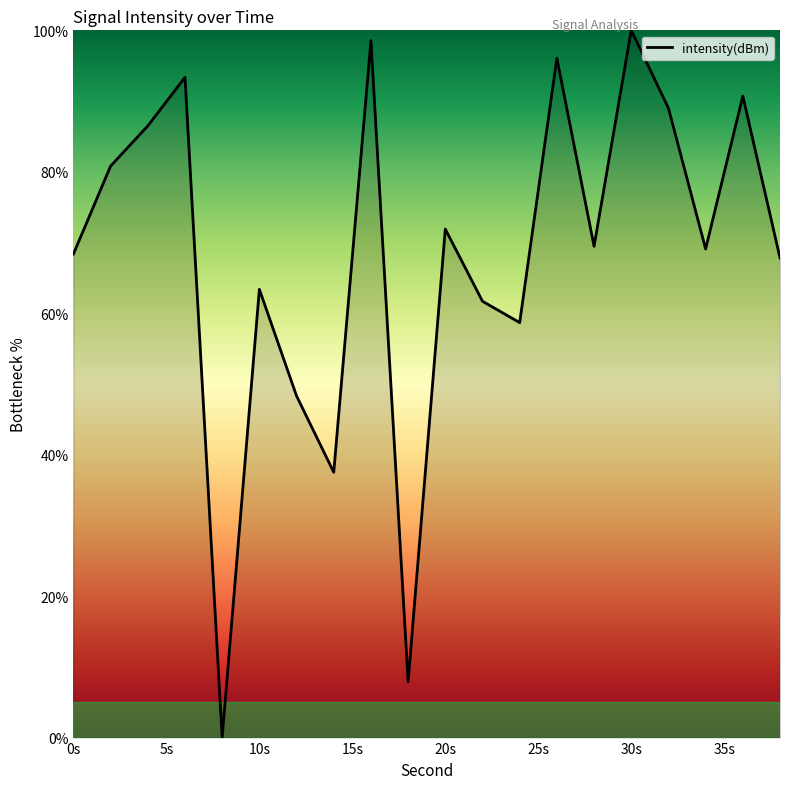

Does the chart have visible grid lines?

No